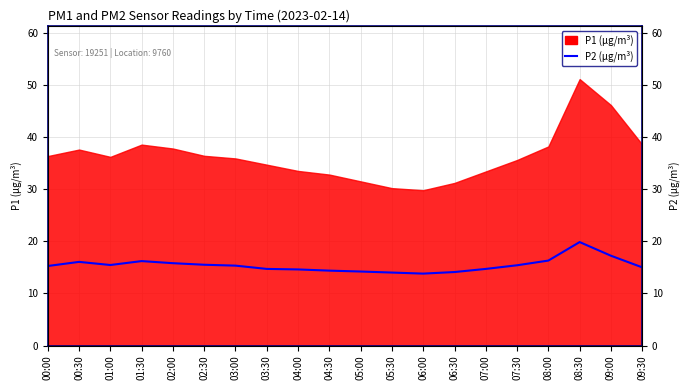

How many categories are shown in the chart?

20